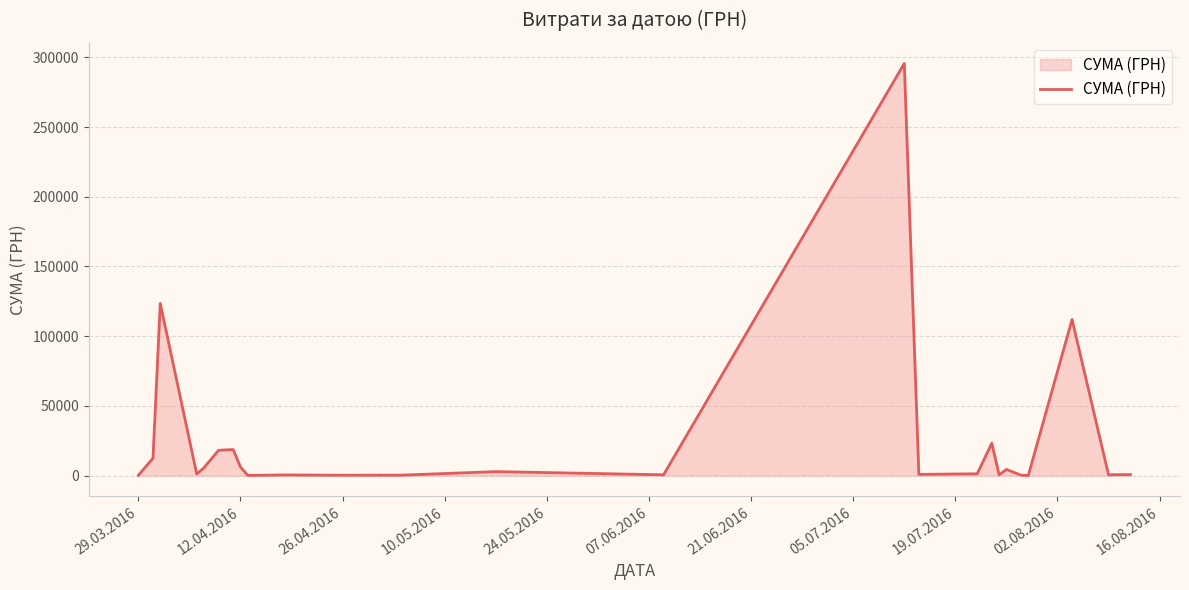

What is the maximum value shown in the chart?

295638.6